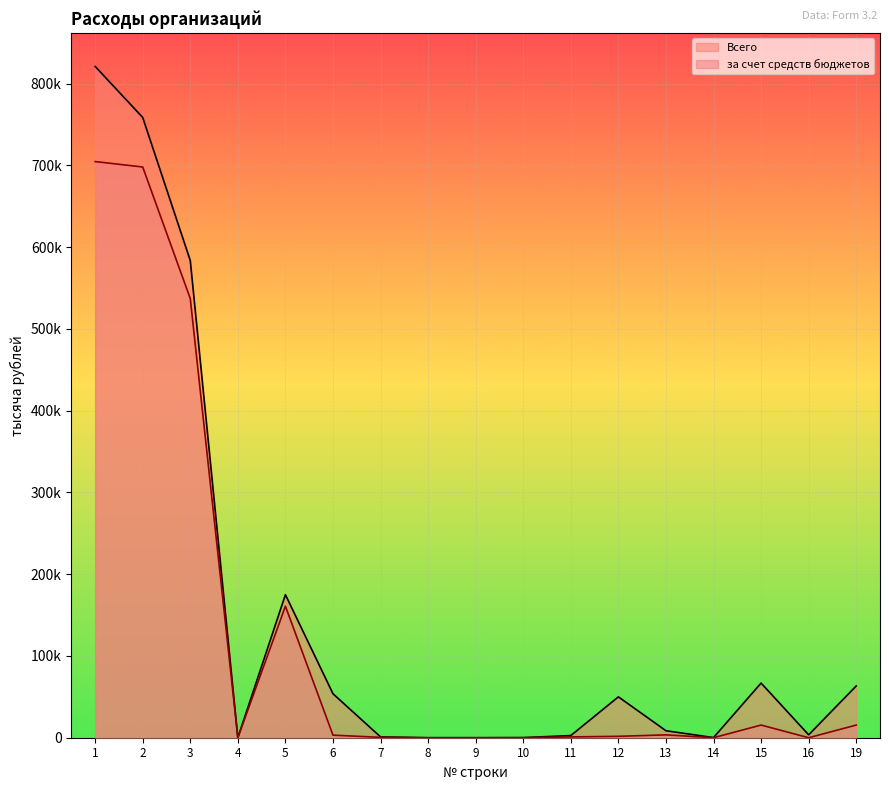

Read the Всего value at 10.

159.9